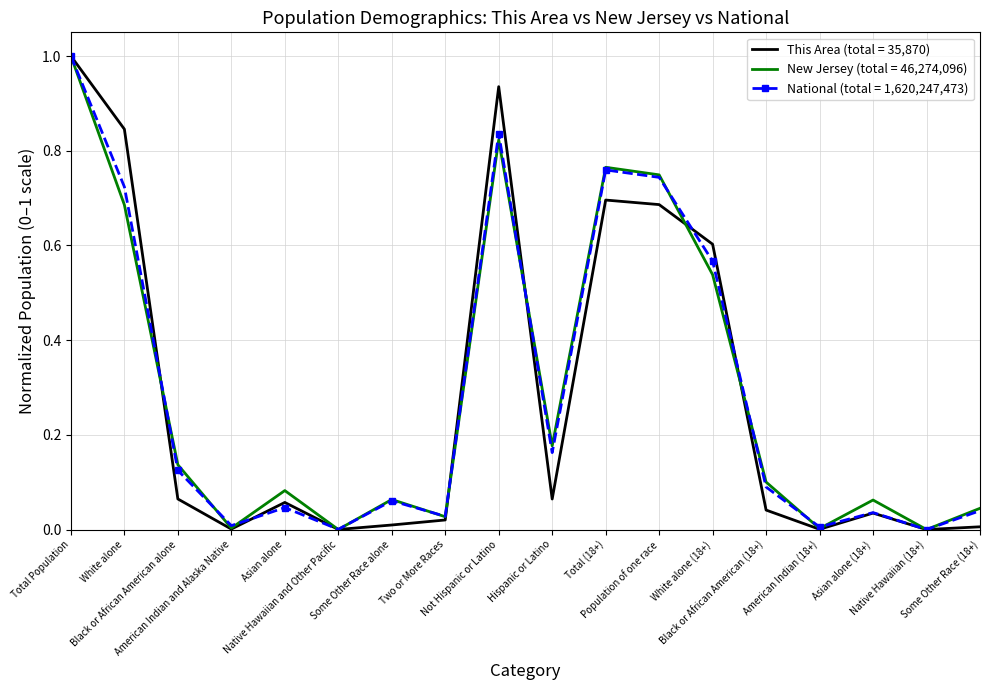

What is the greatest value displayed?

1.0